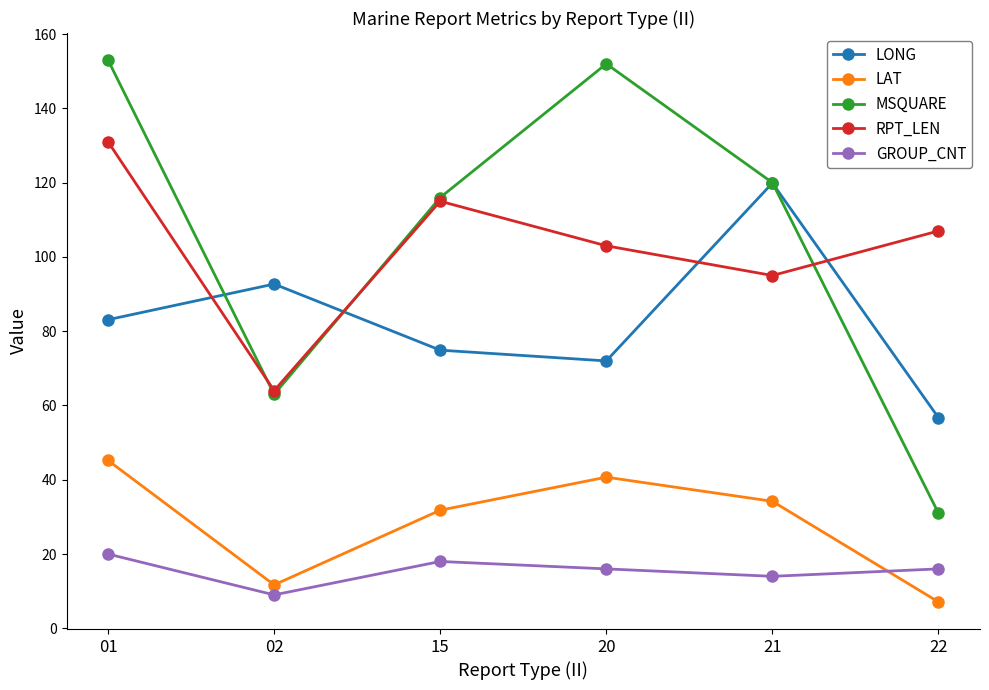

How many data points in LAT are less than 34?

3